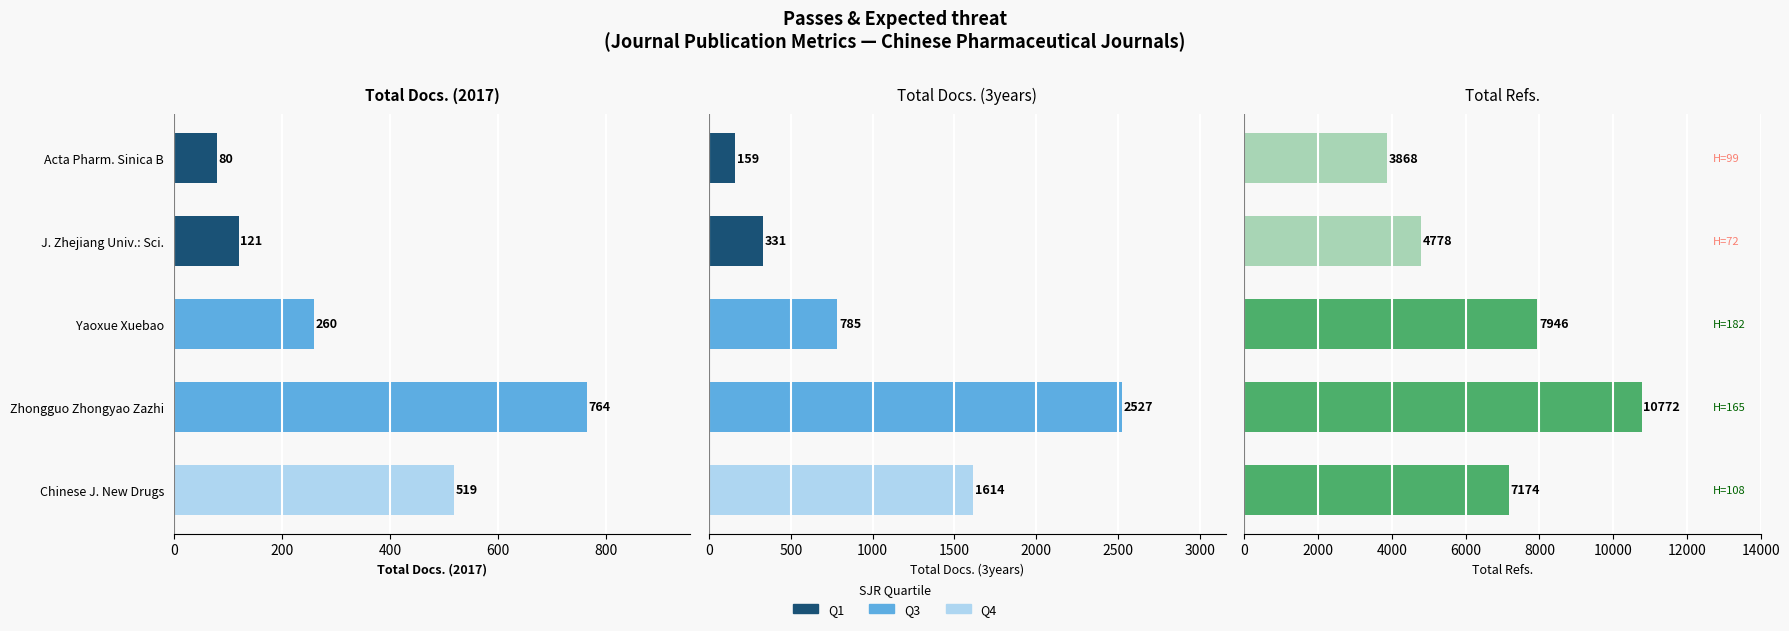

True or false: Total Docs. (3years) has a value of 693 at Chinese J. New Drugs.

False